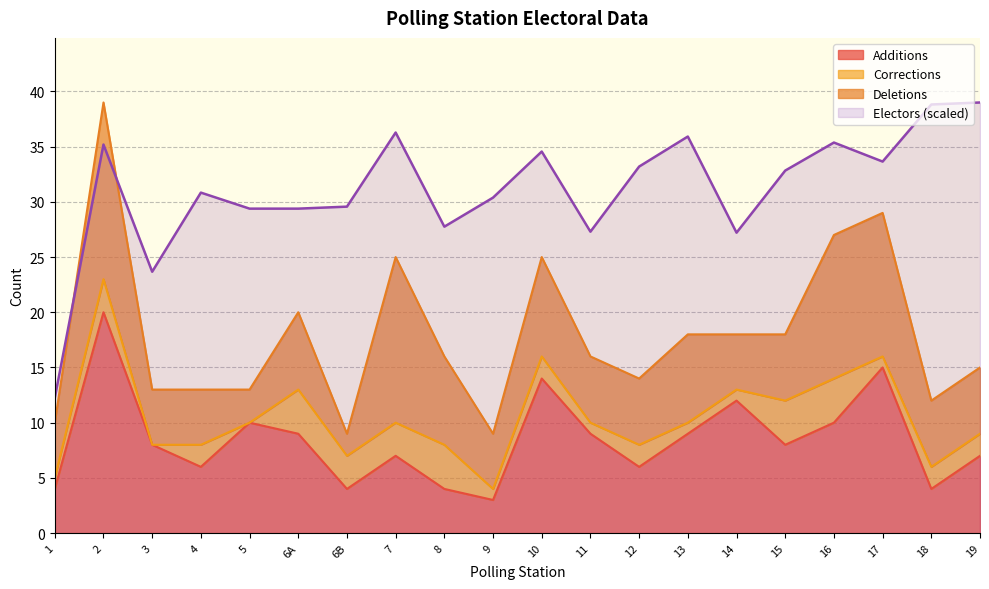

Is the value of Electors at 18 greater than the value of Additions at 15?

Yes